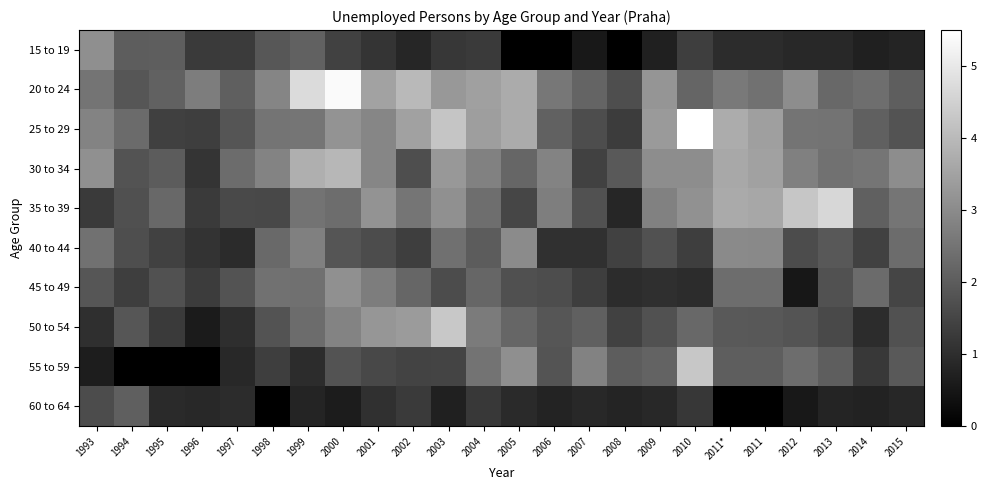

At which category is the sum across all series the highest?

2000